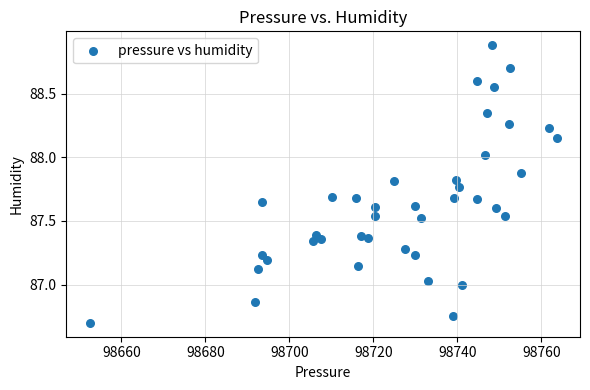

What is the range of X values (max minus min)?

111.2